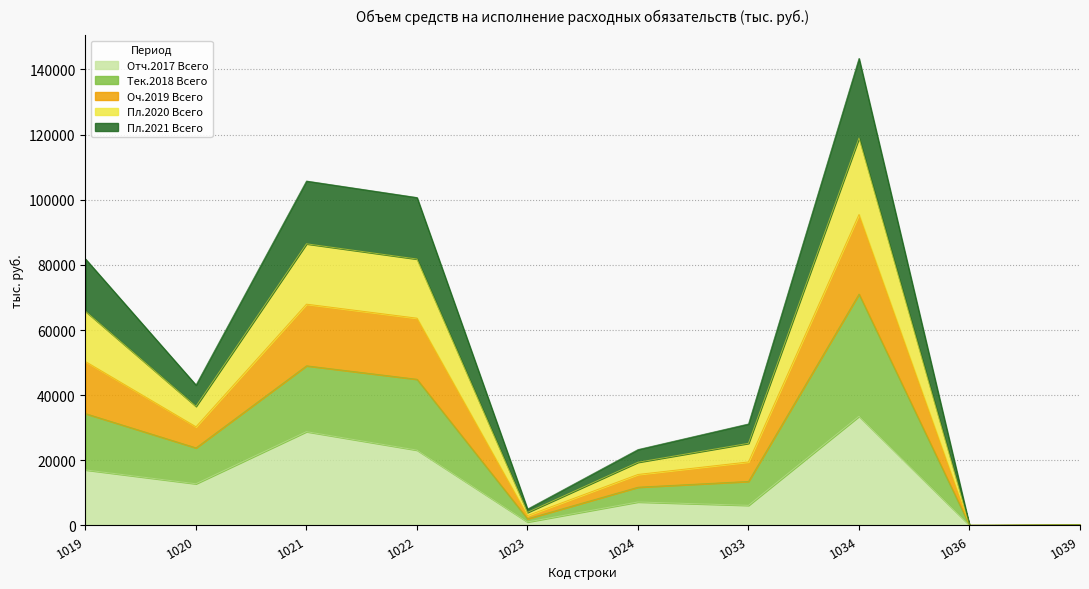

At which category is the sum across all series the highest?

1034